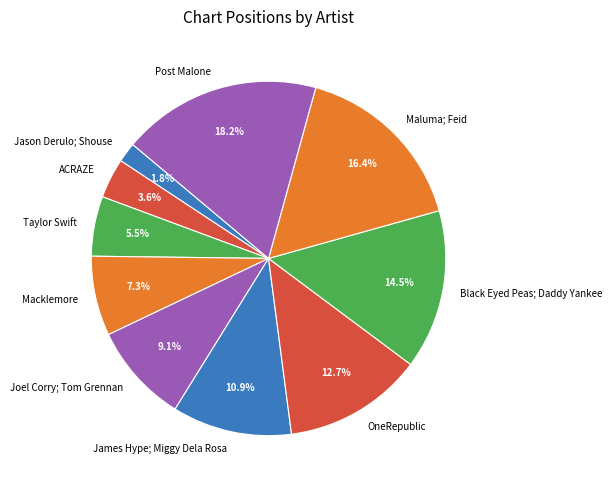

To the nearest percent, what percentage of the pie is Macklemore?

7%